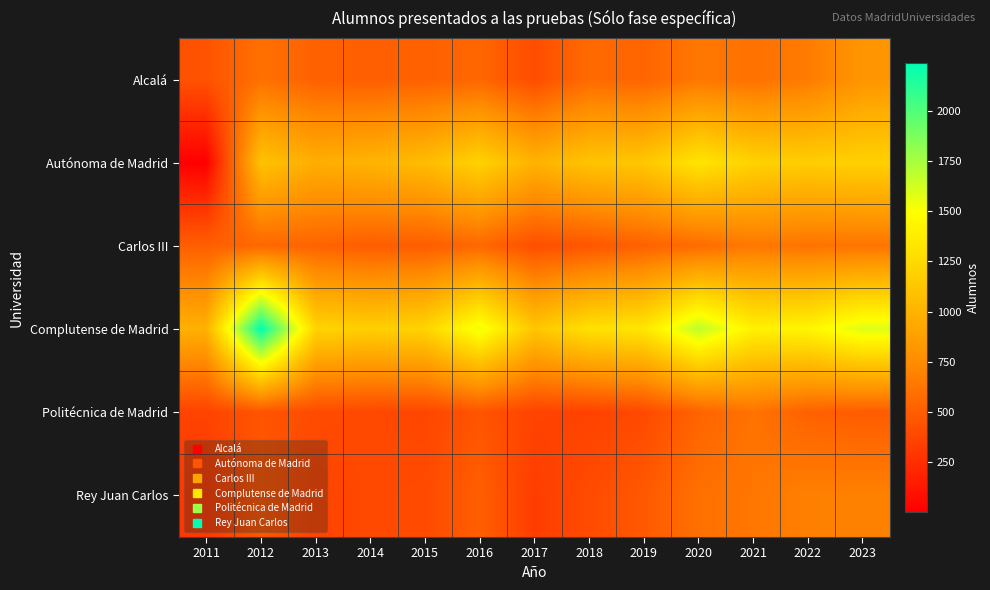

How many series are shown in this chart?

6